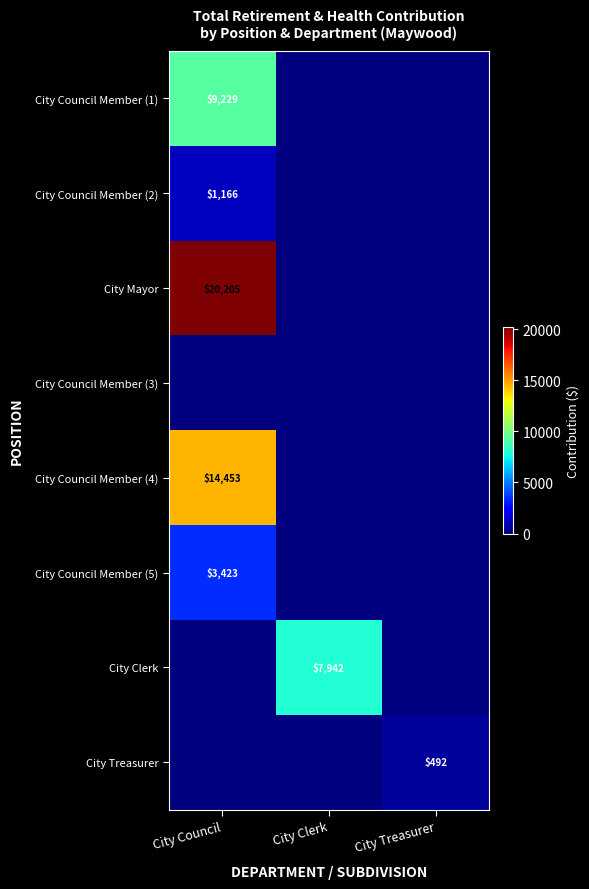

The value of City Council Member (5) at City Council is 4896. True or false?

False